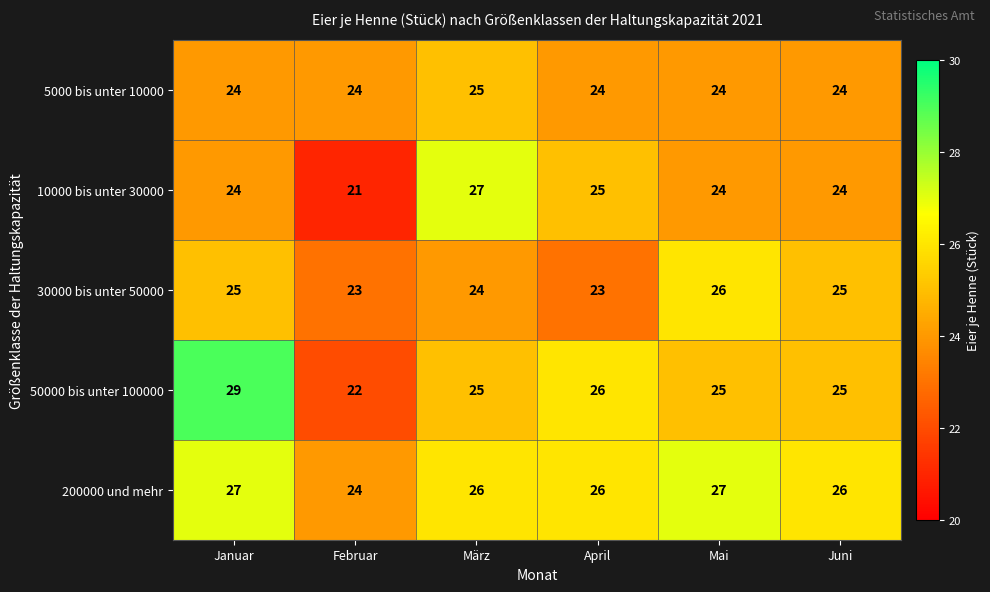

Is it true that 50000 bis unter 100000 equals 29 at Januar?

True